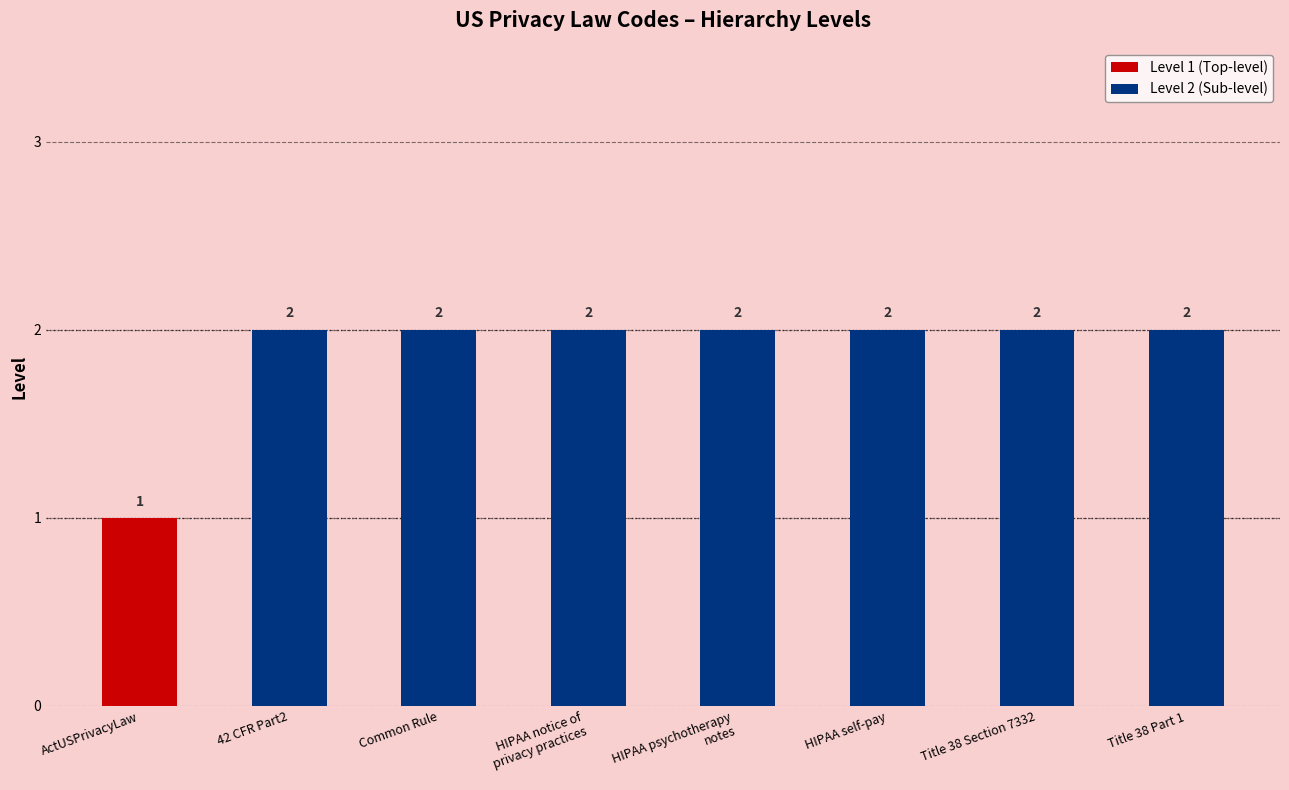

What is the greatest value displayed?

2